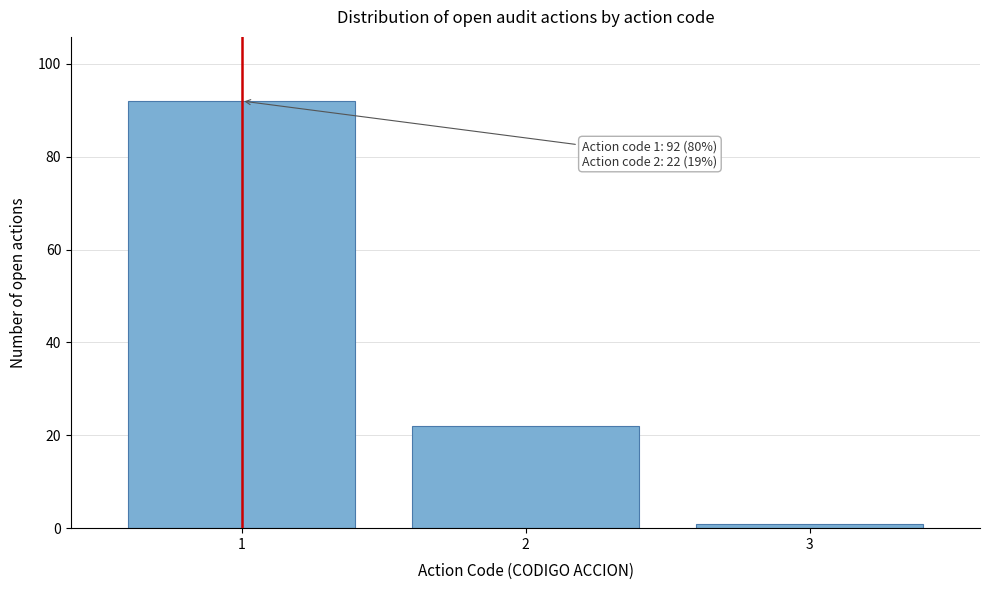

Which range on the x-axis has the tallest bar?

0.5 to 1.5